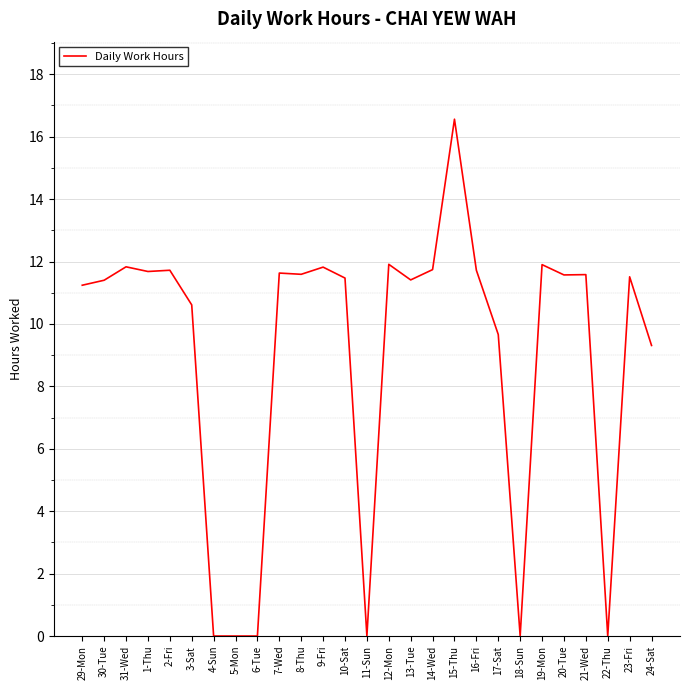

What is the greatest value displayed?

16.6